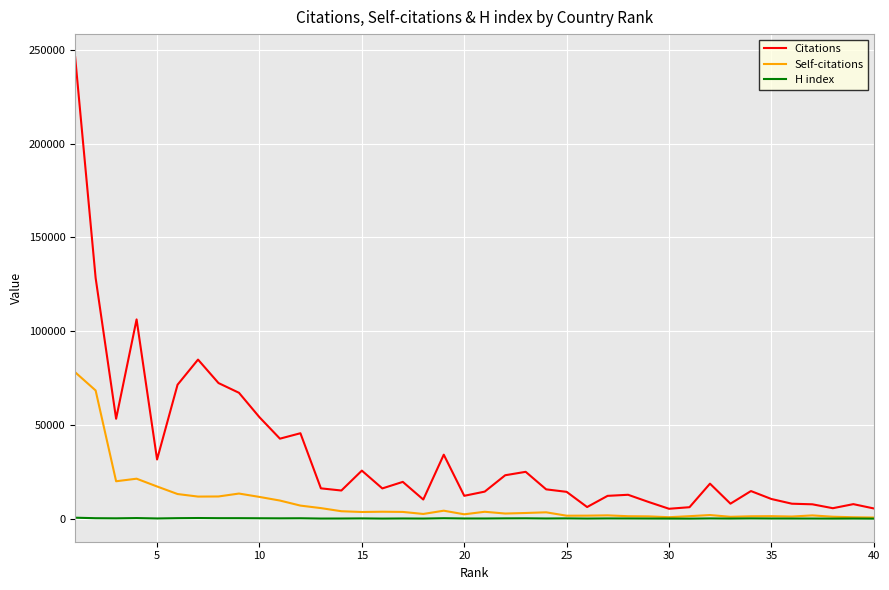

Which series has the largest total across all categories?

Citations